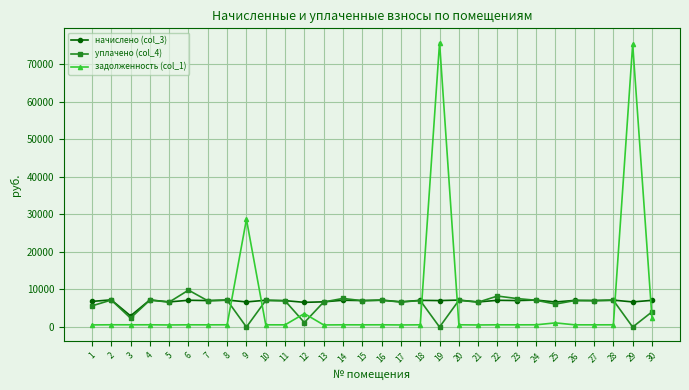

Which series has the widest spread of values?

задолженность (col_1)